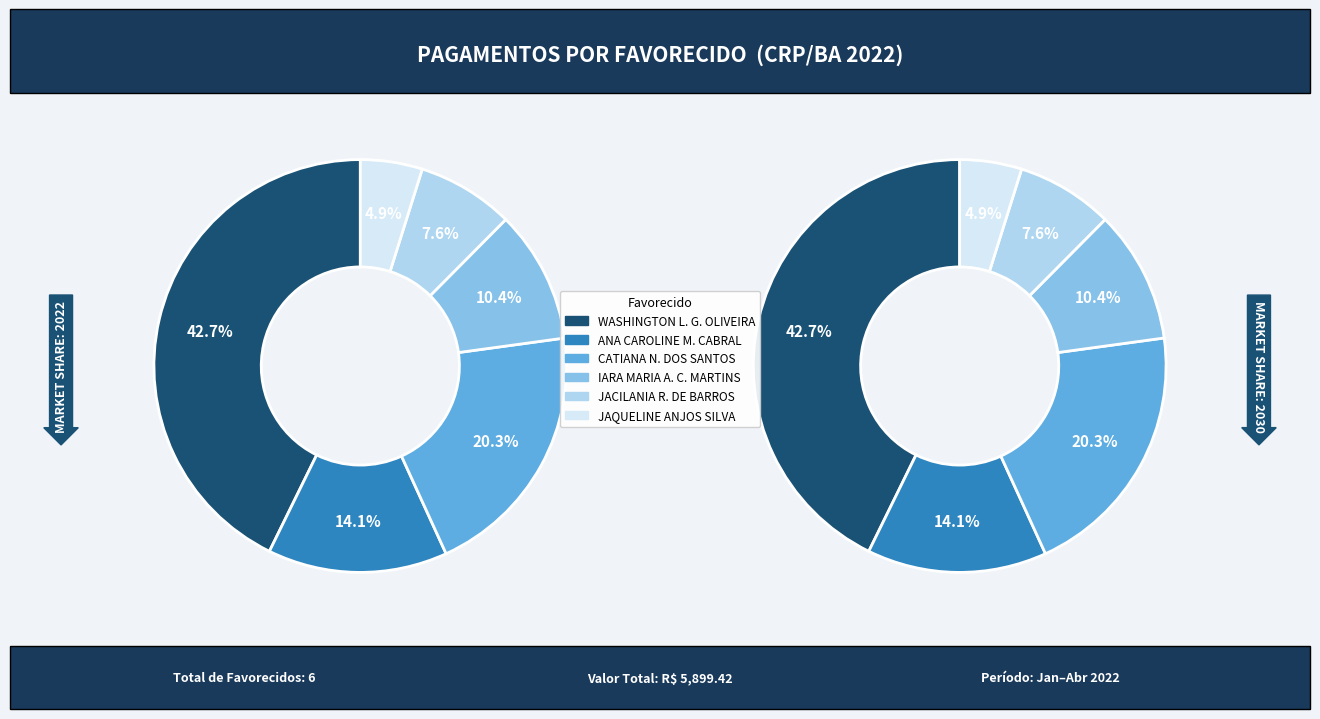

Is JACILANIA R. DE BARROS the majority of the pie?

No